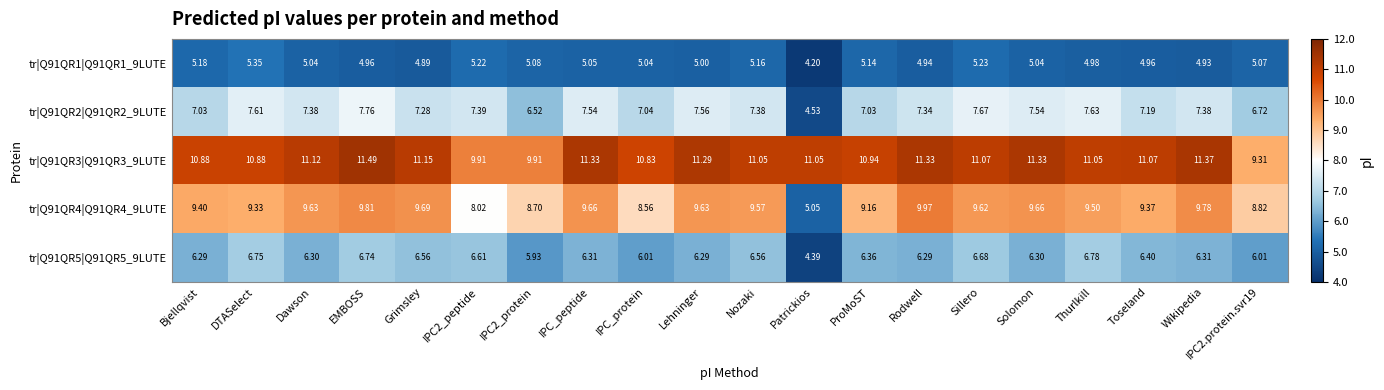

Rank the series at DTASelect from highest to lowest value.

tr|Q91QR3|Q91QR3_9LUTE, tr|Q91QR4|Q91QR4_9LUTE, tr|Q91QR2|Q91QR2_9LUTE, tr|Q91QR5|Q91QR5_9LUTE, tr|Q91QR1|Q91QR1_9LUTE